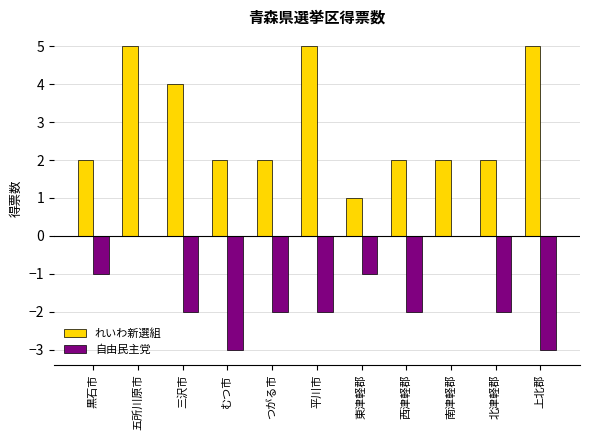

Read the 自由民主党 value at 上北郡.

-3